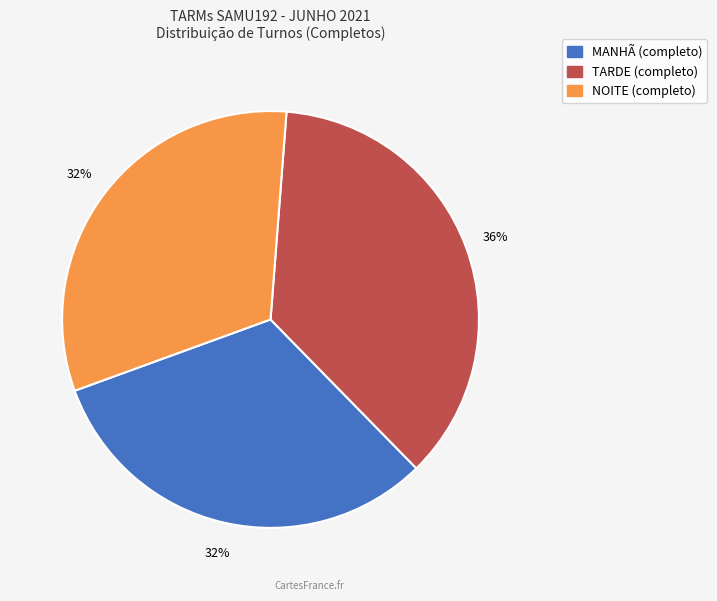

Does TARDE represent more than half of the total?

No